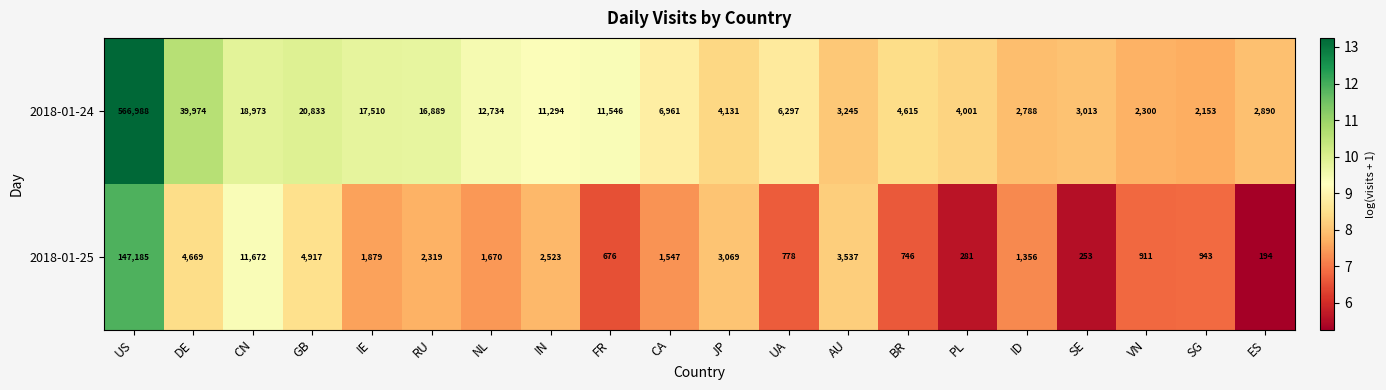

Which series changed the most between US and SG?

2018-01-24